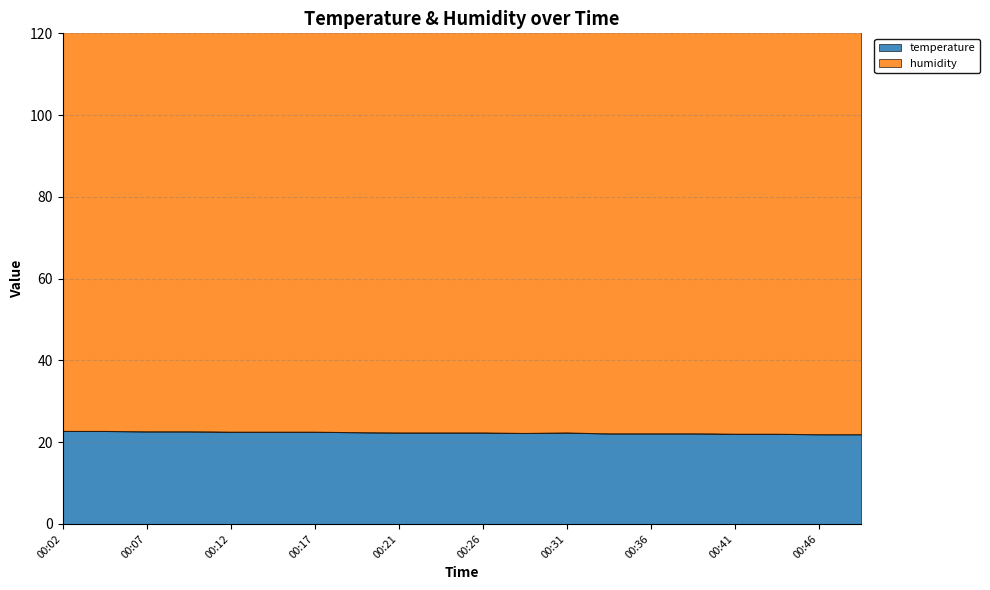

What is the average value?

22.3